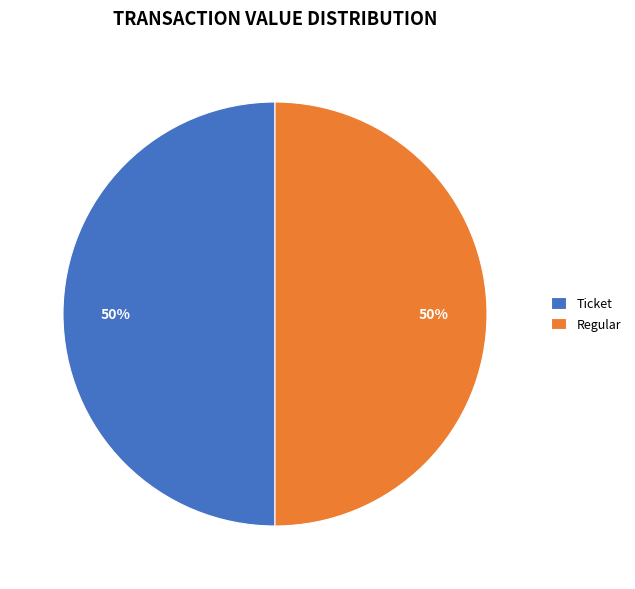

What is the ratio of the value at Regular to the value at Ticket?

1.0